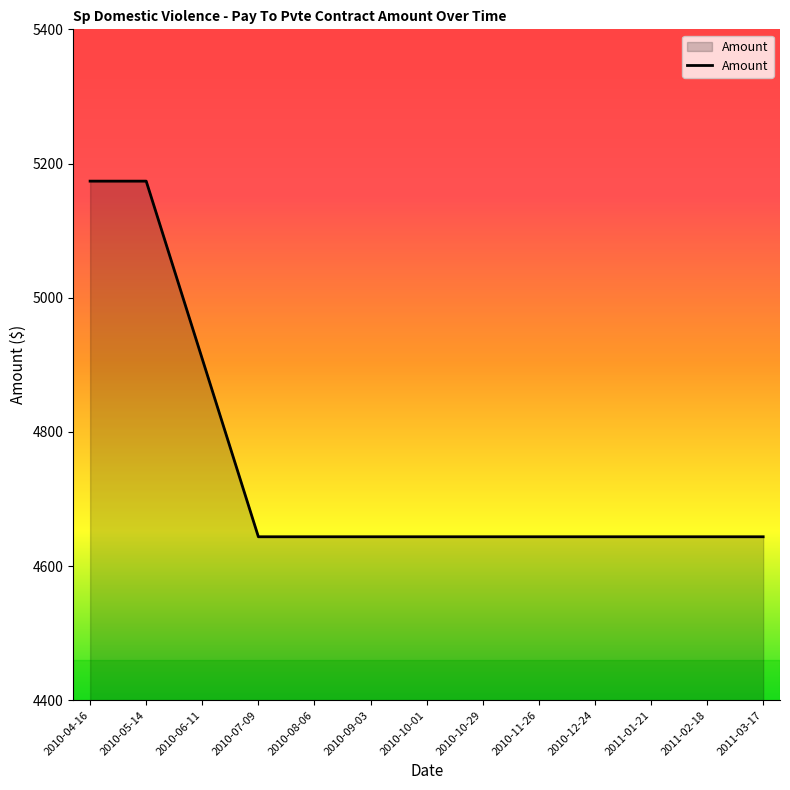

What is the maximum value shown in the chart?

5173.7